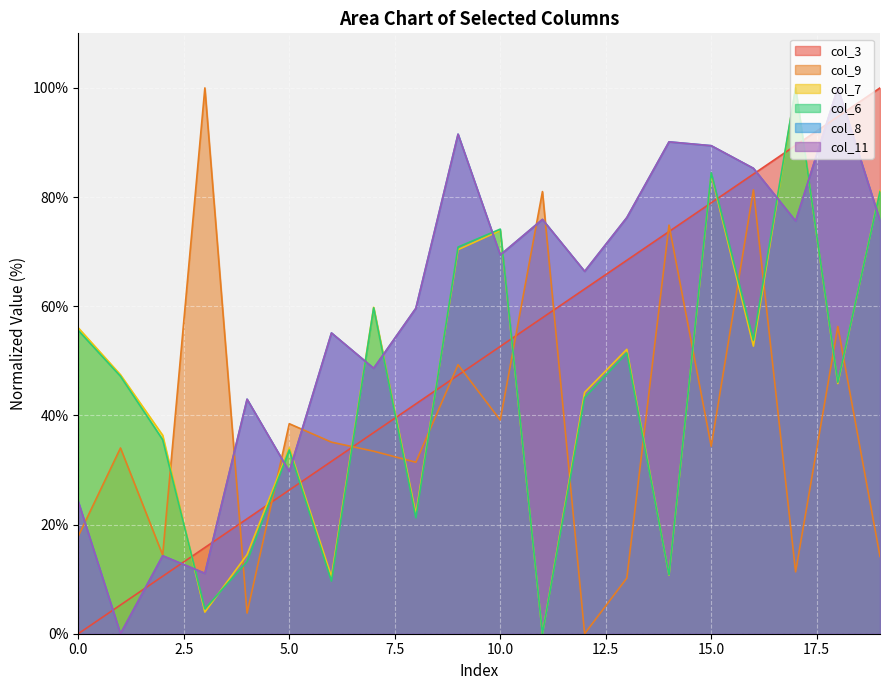

What are all the series names shown in the legend?

col_3, col_9, col_7, col_6, col_8, col_11